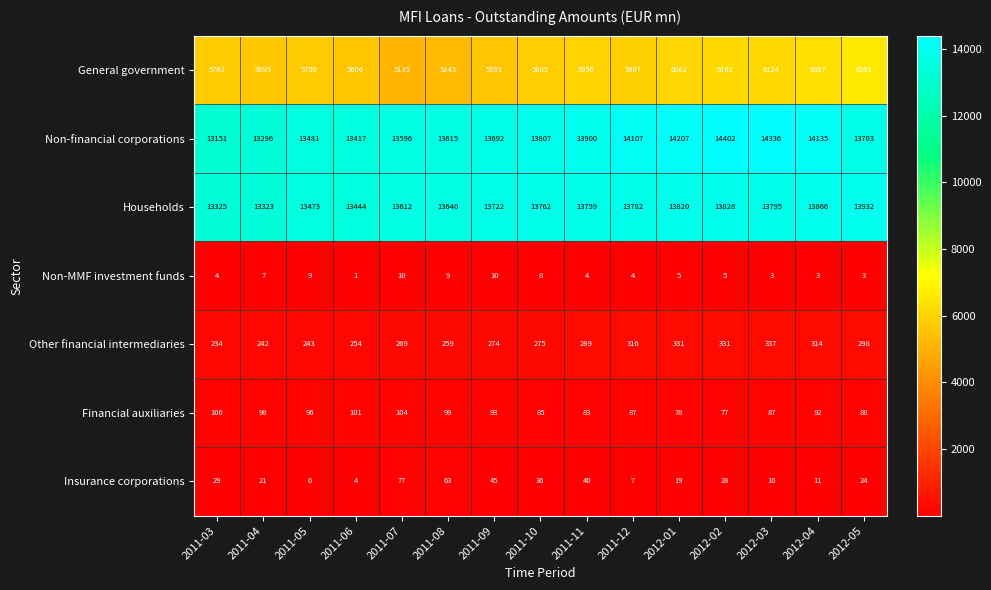

What is the sum of the Non-MMF investment funds values at 2012-05 and 2011-09?

13